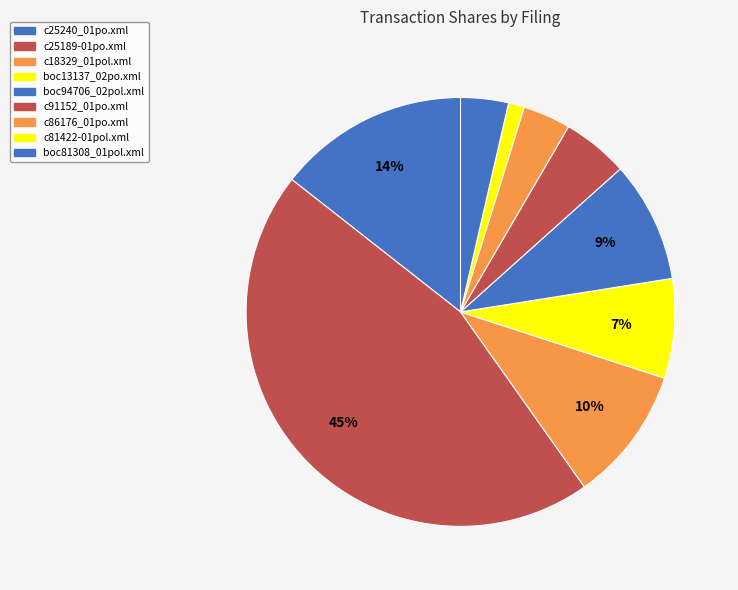

True or false: c18329_01pol.xml accounts for 1% of the total.

False